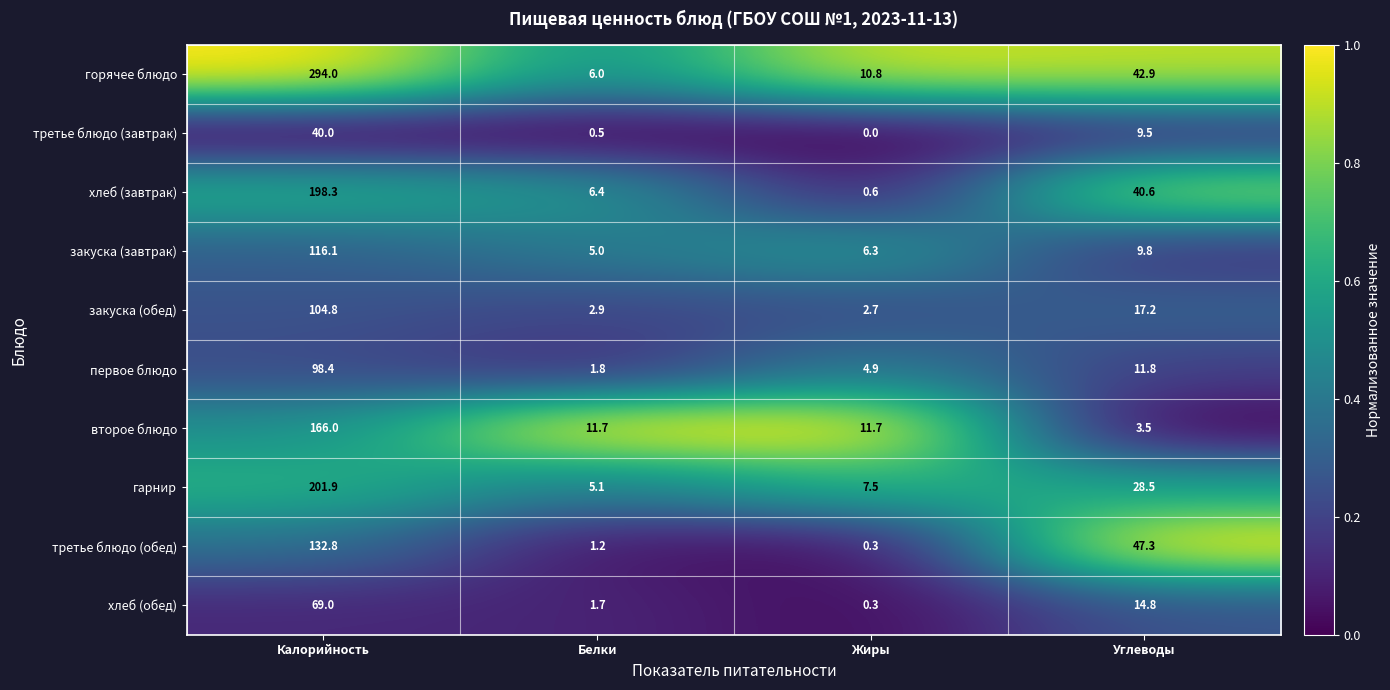

What is the difference between the maximum and minimum values in the закуска (обед) series?

102.1